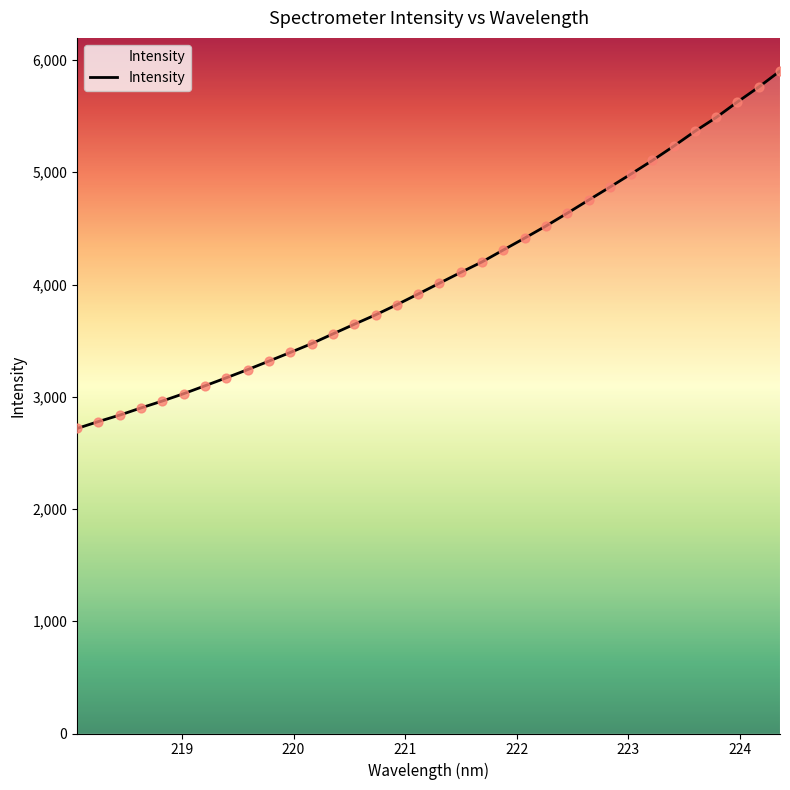

What is the greatest value displayed?

5902.1